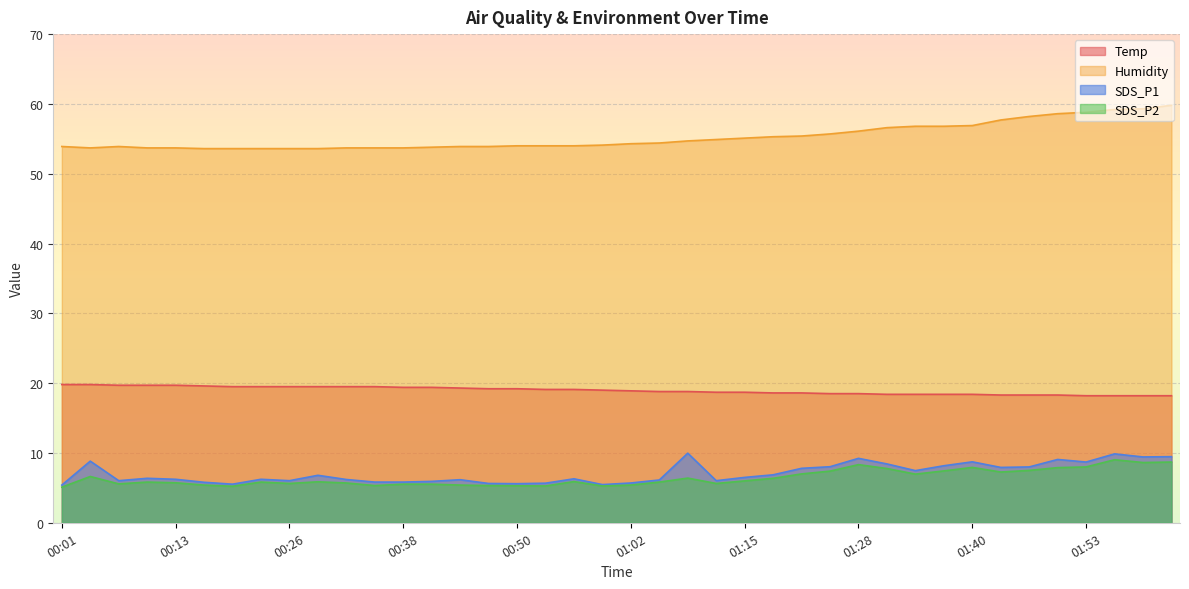

Reading right to left, list all the values displayed in this chart.

Temp: 18.2	18.2	18.2	18.2	18.3	18.3	18.3	18.4	18.4	18.4	18.4	18.5	18.5	18.6	18.6	18.7	18.7	18.8	18.8	18.9	19.0	19.1	19.1	19.2	19.2	19.3	19.4	19.4	19.5	19.5	19.5	19.5	19.5	19.5	19.6	19.7	19.7	19.7	19.8	19.8
Humidity: 59.8	59.3	59.2	58.8	58.6	58.2	57.7	56.9	56.8	56.8	56.6	56.1	55.7	55.4	55.3	55.1	54.9	54.7	54.4	54.3	54.1	54.0	54.0	54.0	53.9	53.9	53.8	53.7	53.7	53.7	53.6	53.6	53.6	53.6	53.6	53.7	53.7	53.9	53.7	53.9
SDS_P1: 9.5	9.4	9.9	8.7	9.1	8.0	7.9	8.7	8.2	7.5	8.4	9.2	8.0	7.8	6.9	6.5	6.0	10.0	6.1	5.7	5.5	6.3	5.7	5.6	5.6	6.2	5.9	5.8	5.8	6.2	6.8	6.0	6.2	5.5	5.8	6.2	6.4	6.0	8.8	5.4
SDS_P2: 8.7	8.6	9.0	8.0	7.9	7.5	7.3	7.9	7.4	7.0	7.8	8.3	7.4	7.0	6.4	6.0	5.6	6.4	5.8	5.4	5.3	5.9	5.3	5.3	5.3	5.4	5.5	5.5	5.3	5.7	5.9	5.6	5.8	5.2	5.4	5.7	5.8	5.6	6.6	5.1